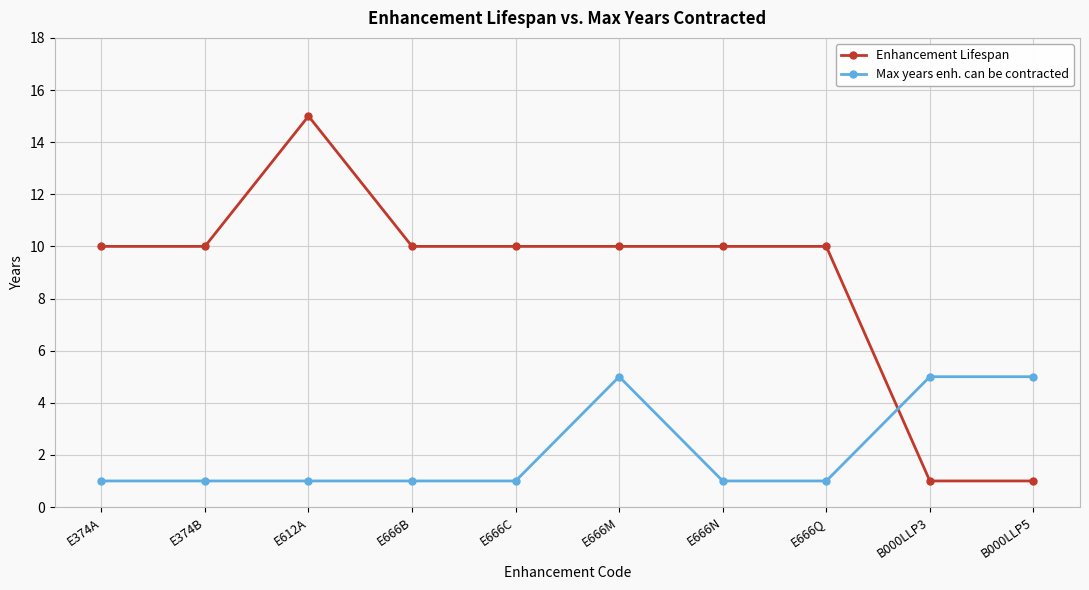

How many intersections are there between Enhancement Lifespan and Max years enh. can be contracted?

1